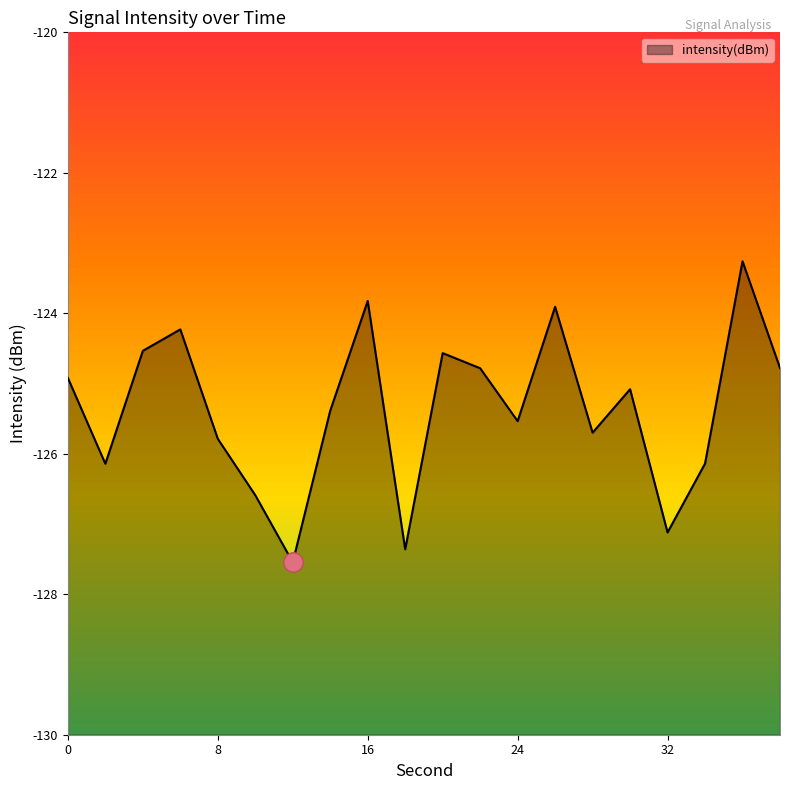

What is the difference between the second highest and second lowest values?

3.5